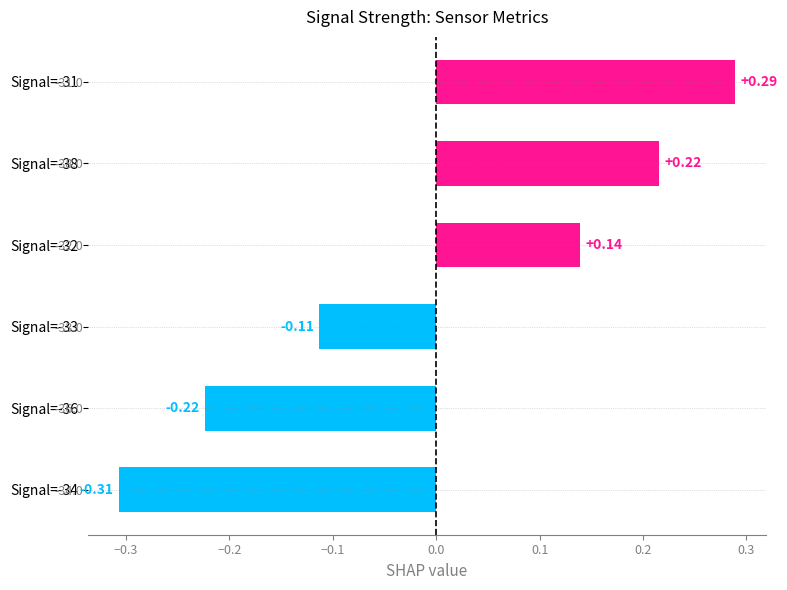

How many bars are there in total?

6